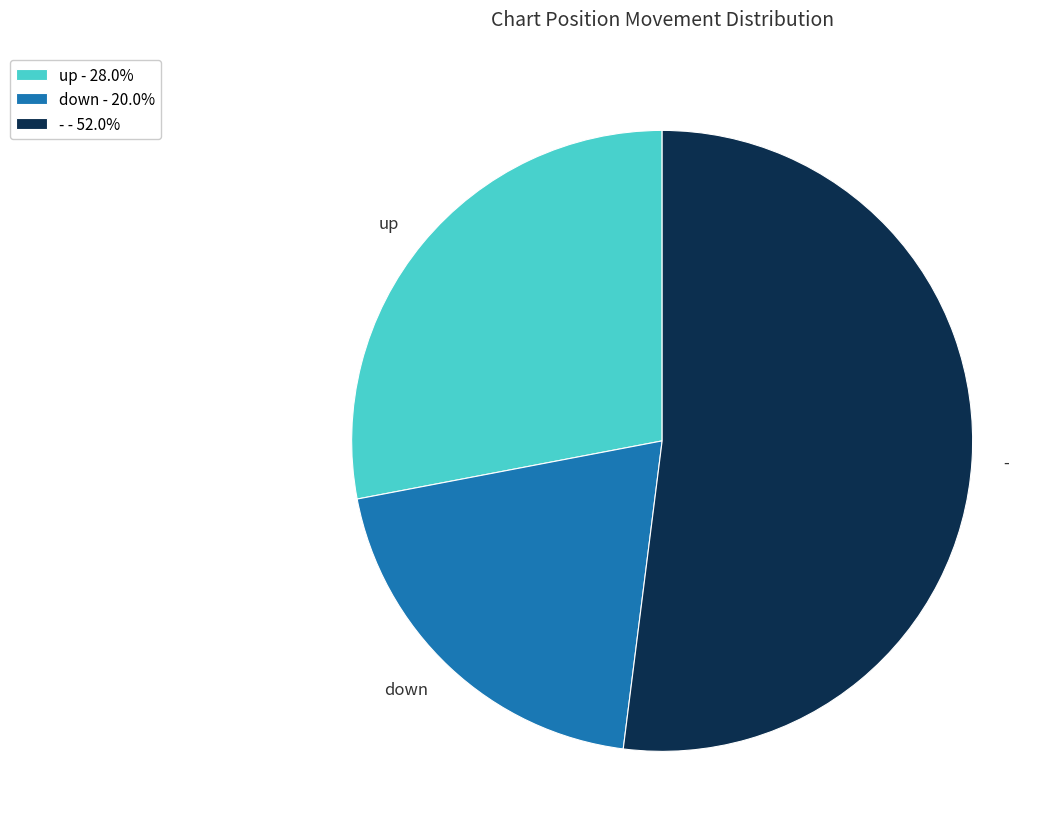

Combined, do up and down account for over 50%?

No